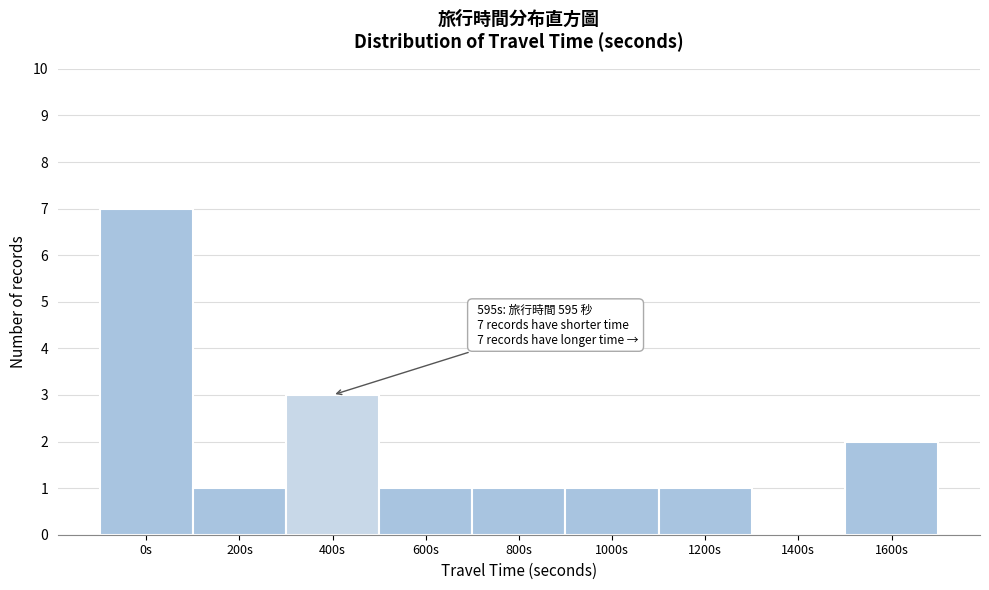

Reading right to left, list all the values displayed in this chart.

1600s=2	1400s=0	1200s=1	1000s=1	800s=1	600s=1	400s=3	200s=1	0s=7